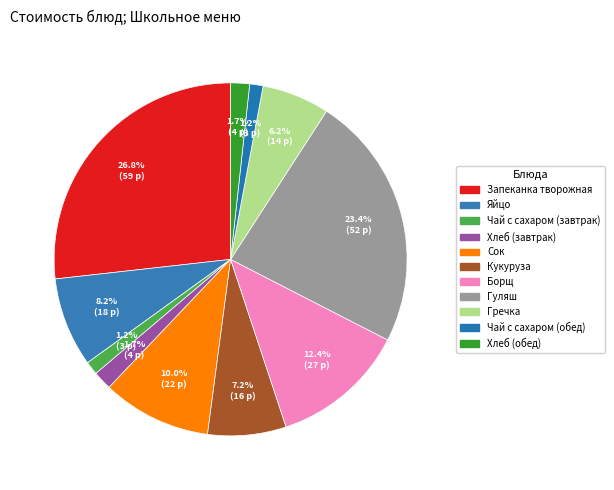

Count the number of slices in the pie.

11